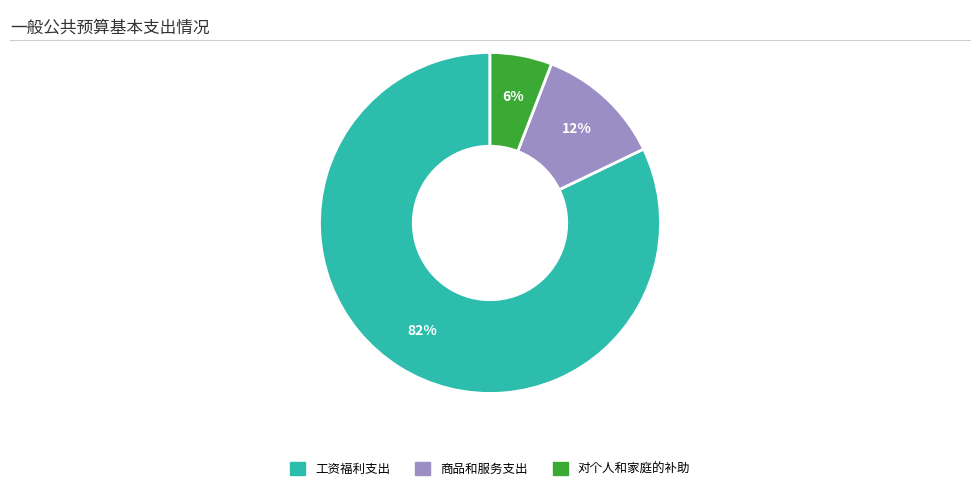

True or false: 对个人和家庭的补助 accounts for 18% of the total.

False